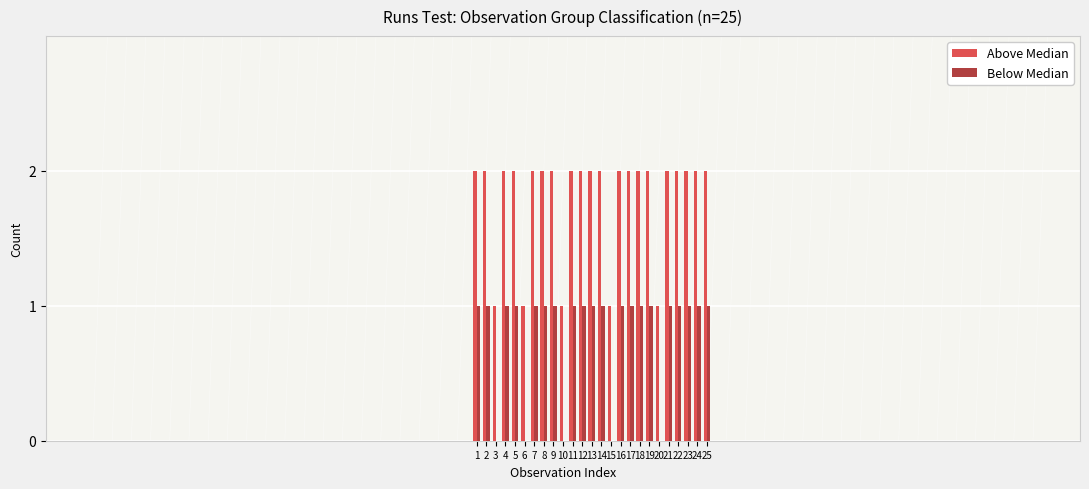

What is the greatest value displayed?

2